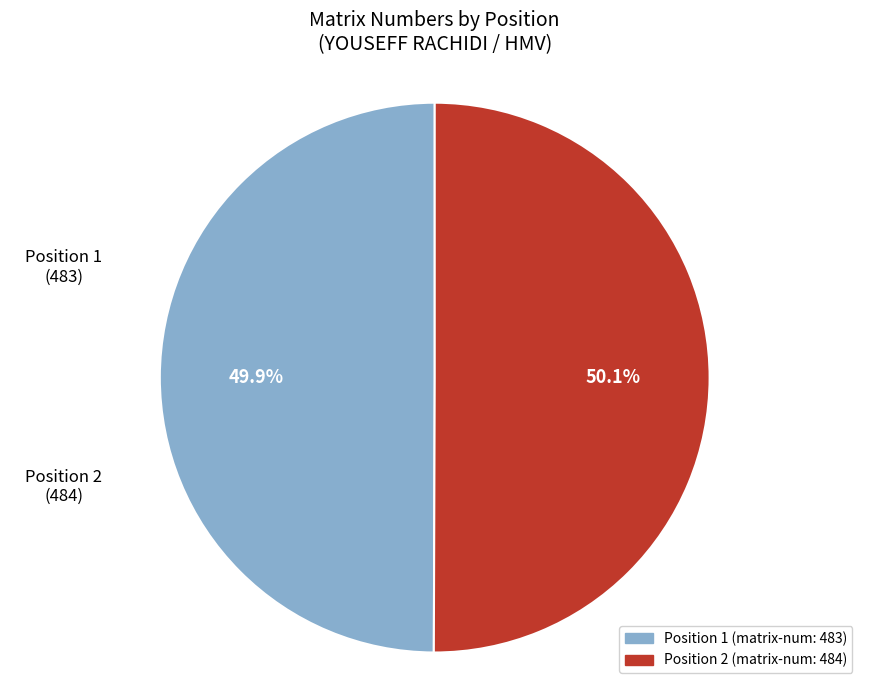

Does any single category account for the majority?

Yes